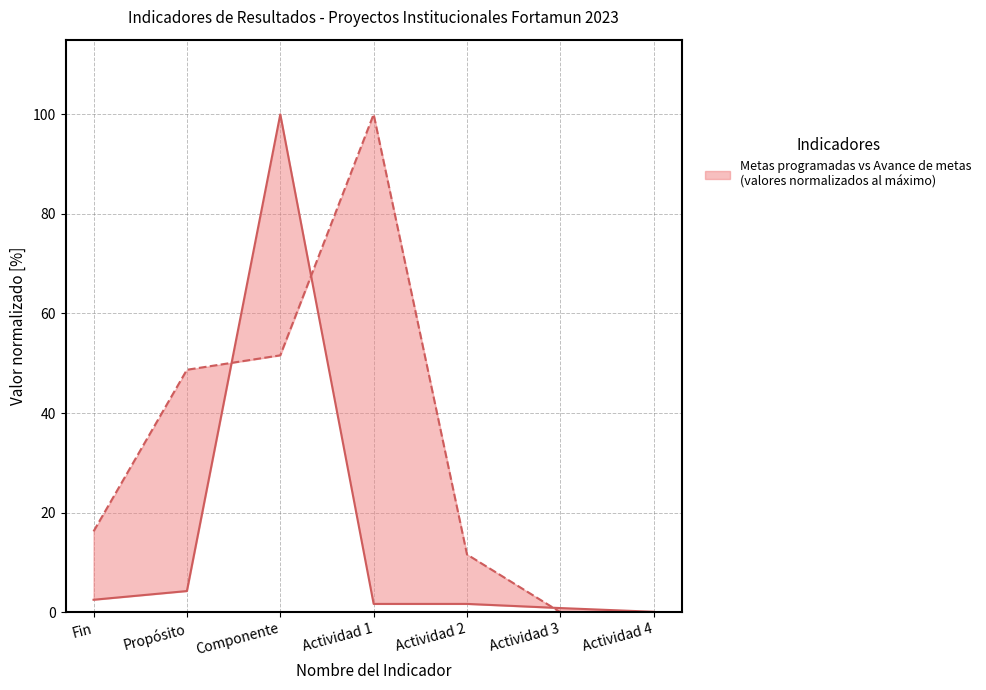

Between which two adjacent categories do Avance de metas (norm) and Metas programadas (norm) first intersect?

Propósito and Componente